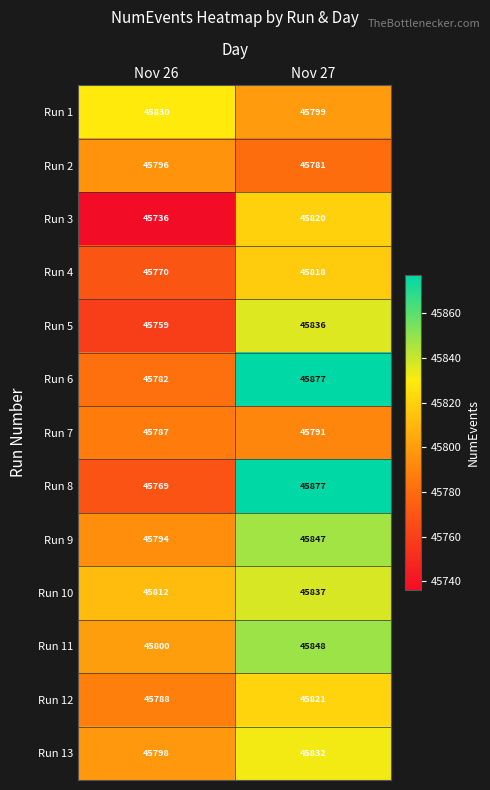

Reading right to left, list all the values displayed in this chart.

Run 1: Nov 27=45799	Nov 26=45830
Run 2: Nov 27=45781	Nov 26=45796
Run 3: Nov 27=45820	Nov 26=45736
Run 4: Nov 27=45818	Nov 26=45770
Run 5: Nov 27=45836	Nov 26=45759
Run 6: Nov 27=45877	Nov 26=45782
Run 7: Nov 27=45791	Nov 26=45787
Run 8: Nov 27=45877	Nov 26=45769
Run 9: Nov 27=45847	Nov 26=45794
Run 10: Nov 27=45837	Nov 26=45812
Run 11: Nov 27=45848	Nov 26=45800
Run 12: Nov 27=45821	Nov 26=45788
Run 13: Nov 27=45832	Nov 26=45798